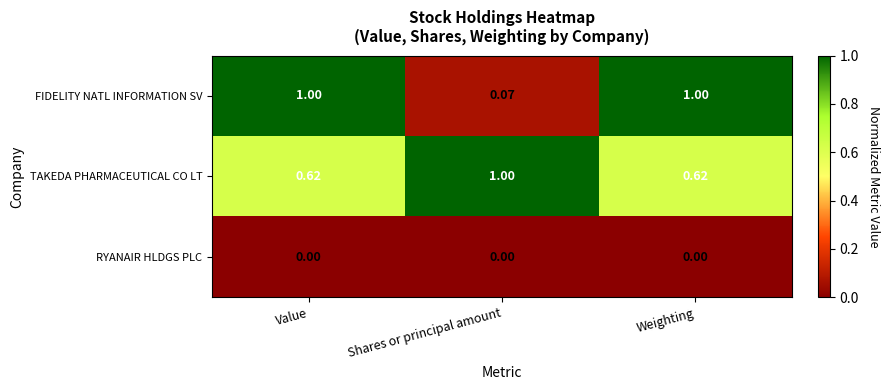

Where is FIDELITY NATL INFORMATION SV nearest to the value 0?

Shares or principal amount